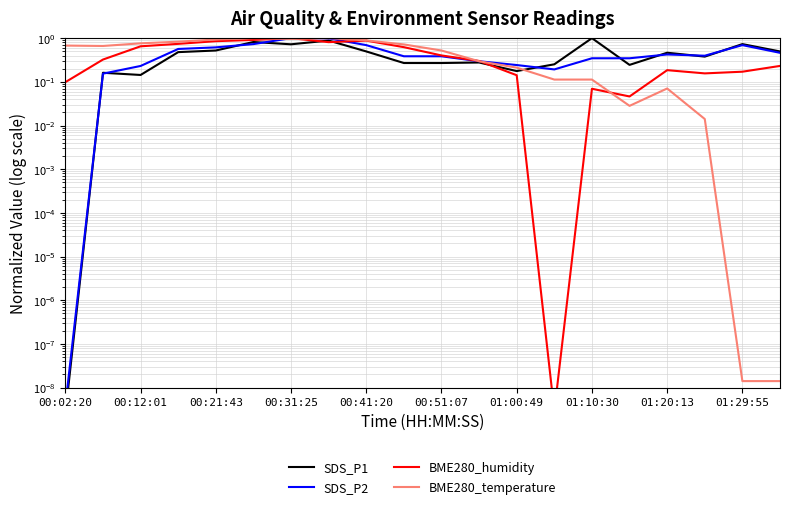

True or false: BME280_humidity and SDS_P2 intersect in this chart.

True